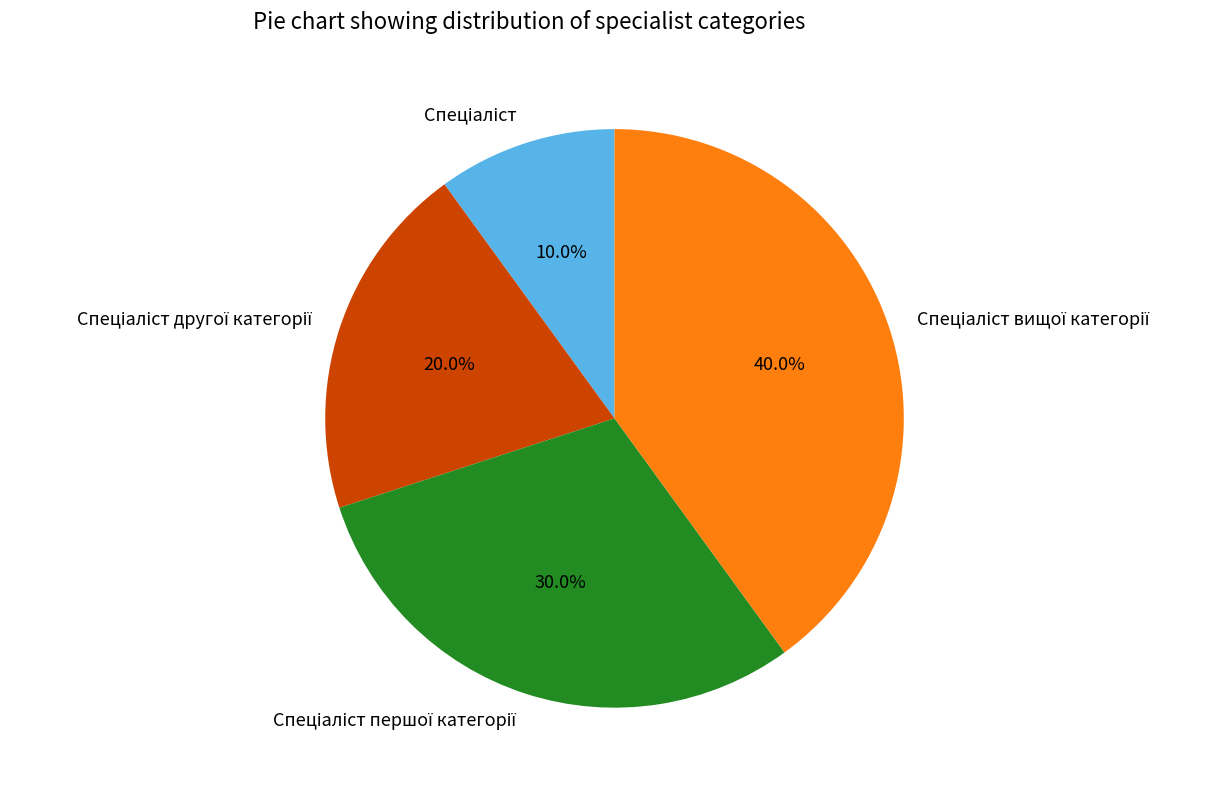

Is there a majority slice in this chart?

No